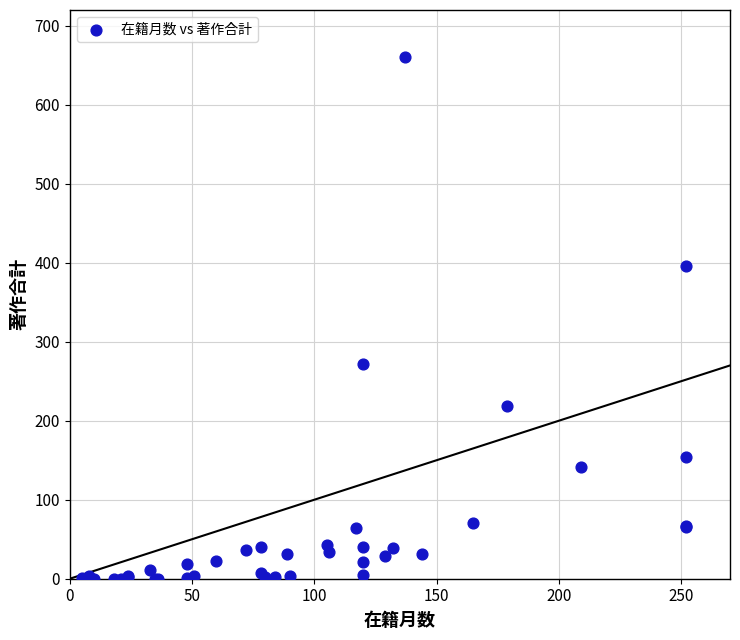

What Y value in the scatter plot is closest to 330?

272